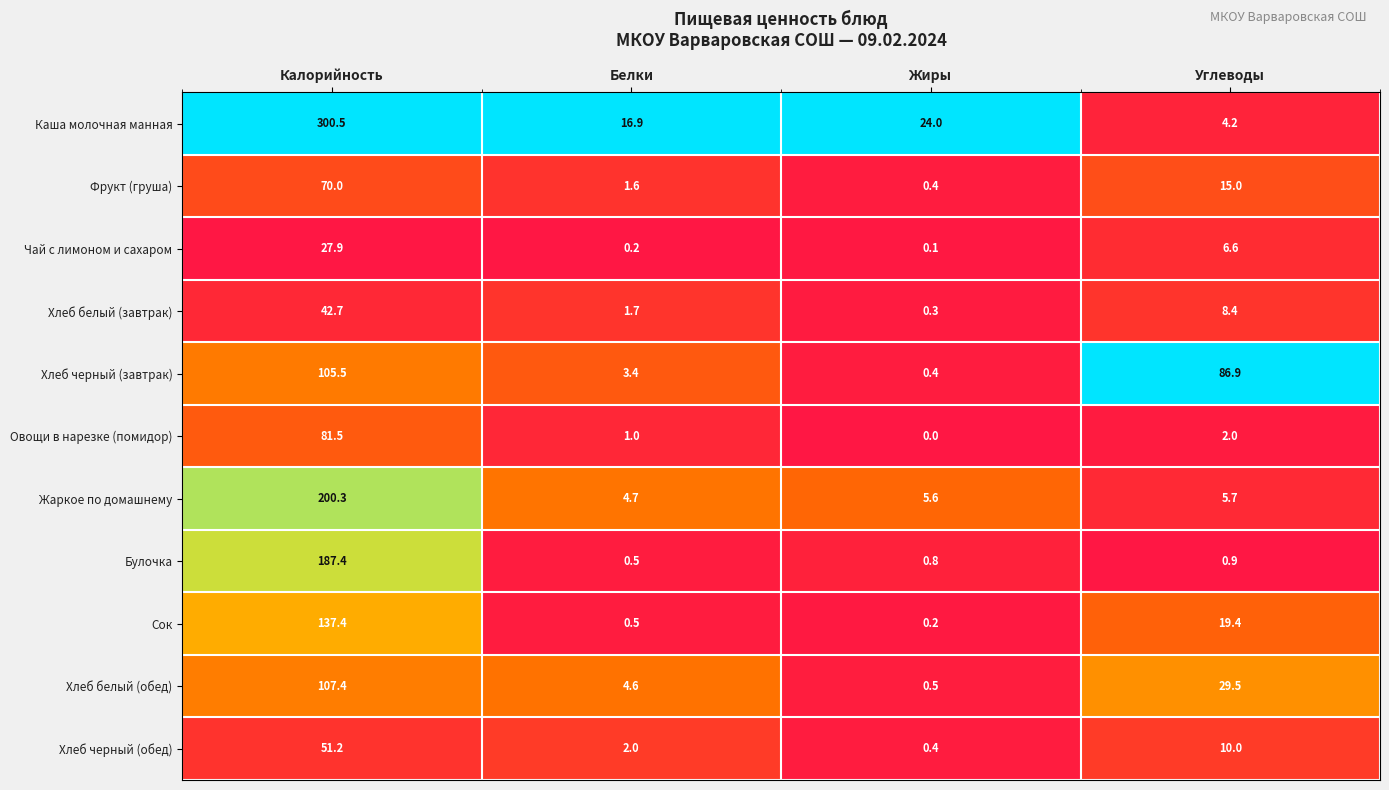

What is the sum of the Сок values at Белки and Калорийность?

137.9